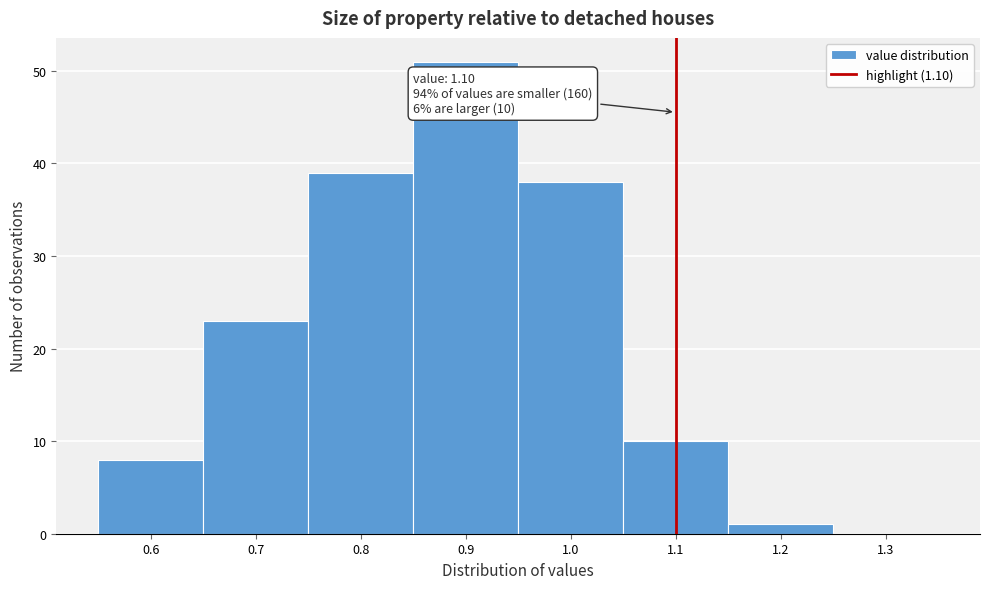

Which range on the x-axis has the tallest bar?

0.85 to 0.95